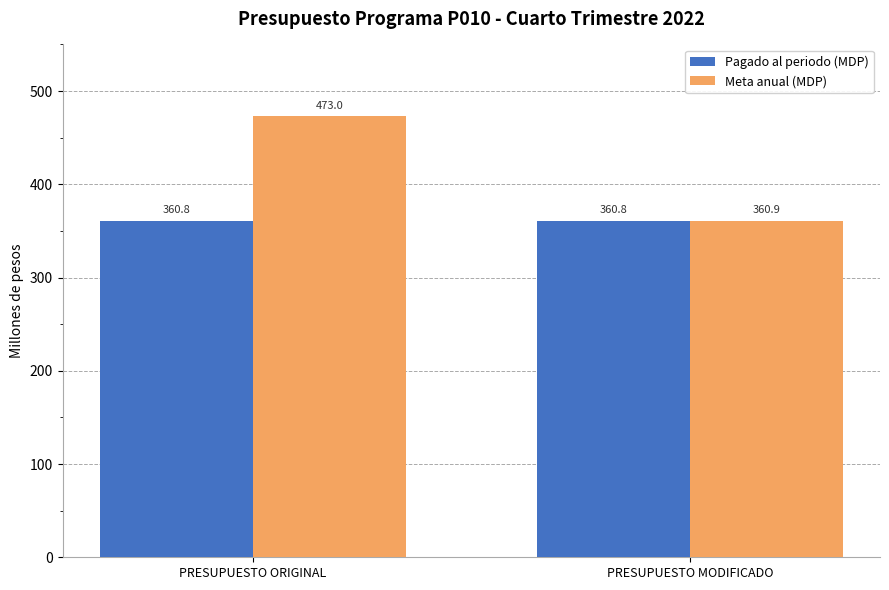

Which series has the widest spread of values?

Meta anual (MDP)